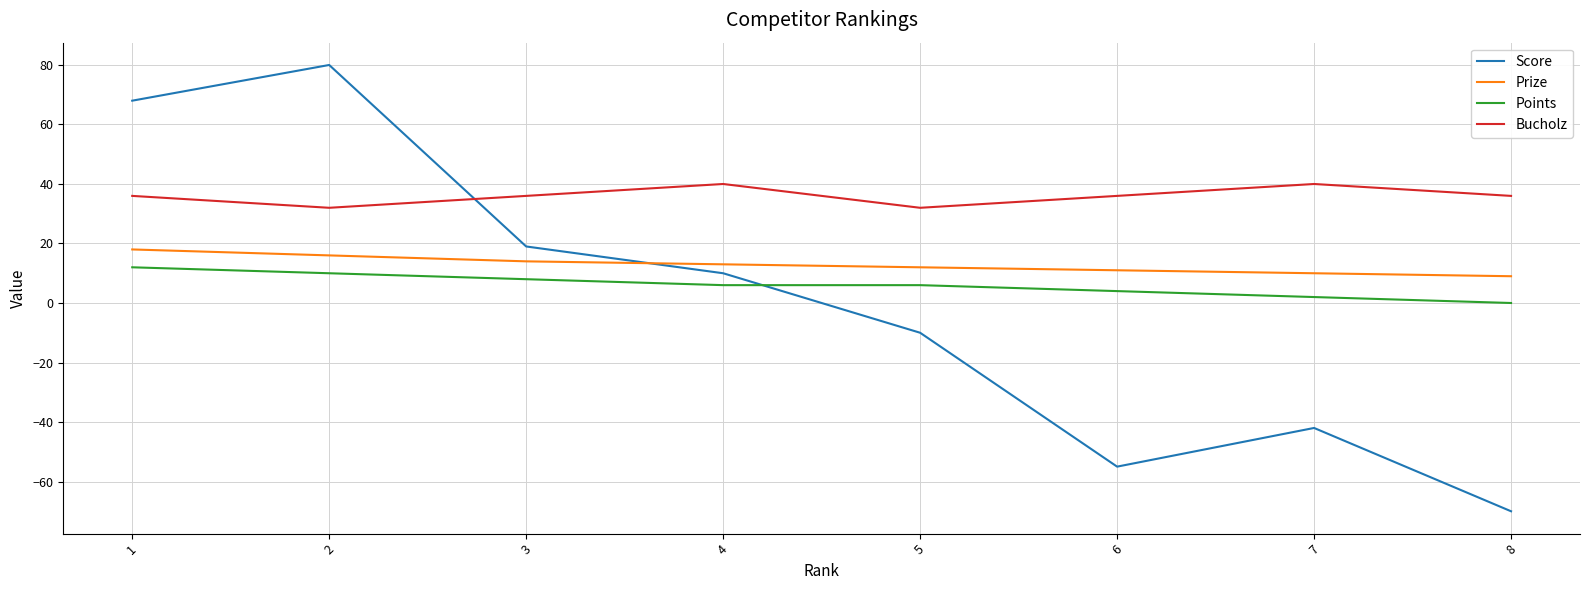

Reading left to right, transcribe all the data shown in this chart.

Score: 1=68	2=80	3=19	4=10	5=-10	6=-55	7=-42	8=-70
Prize: 1=18	2=16	3=14	4=13	5=12	6=11	7=10	8=9
Points: 1=12	2=10	3=8	4=6	5=6	6=4	7=2	8=0
Bucholz: 1=36	2=32	3=36	4=40	5=32	6=36	7=40	8=36